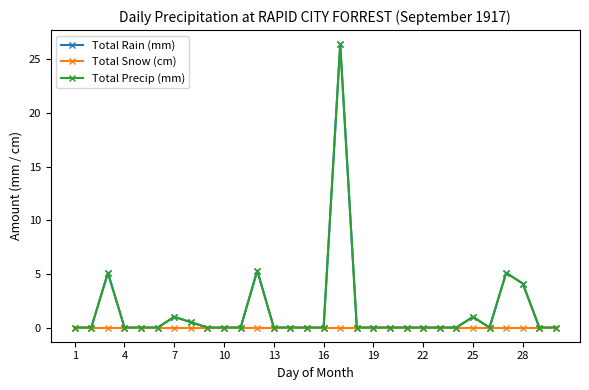

At which label does Total Precip (mm) reach its minimum?

1